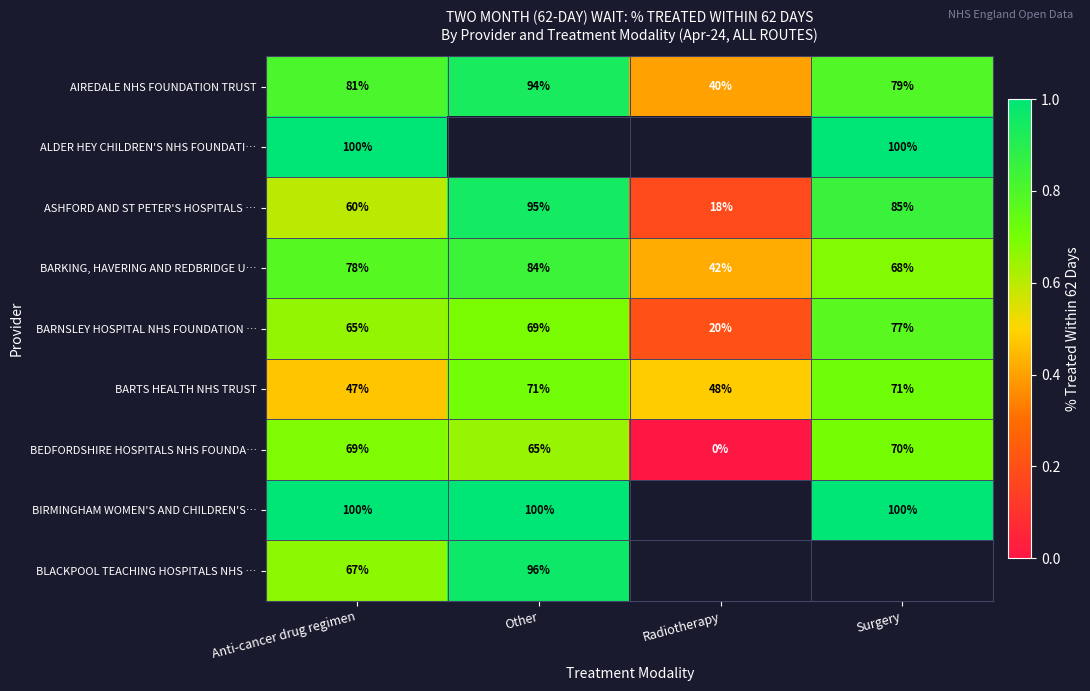

At how many categories does at least one series exceed 0?

4